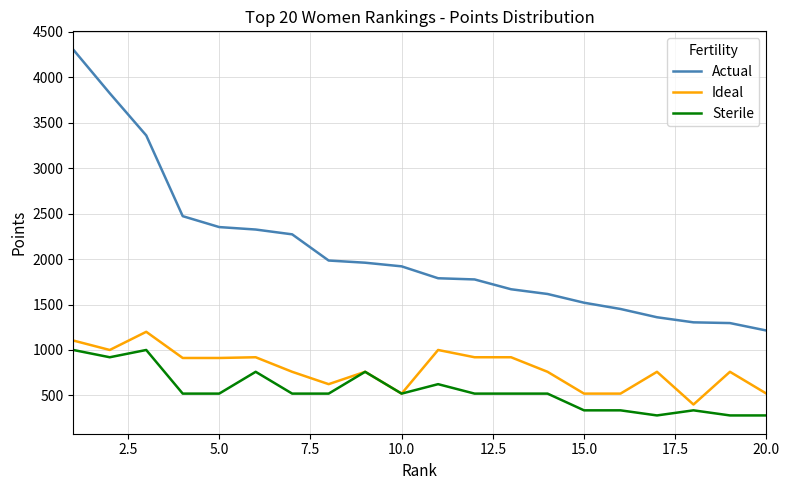

List the series in order of their overall mean, lowest first.

Sterile, Ideal, Actual